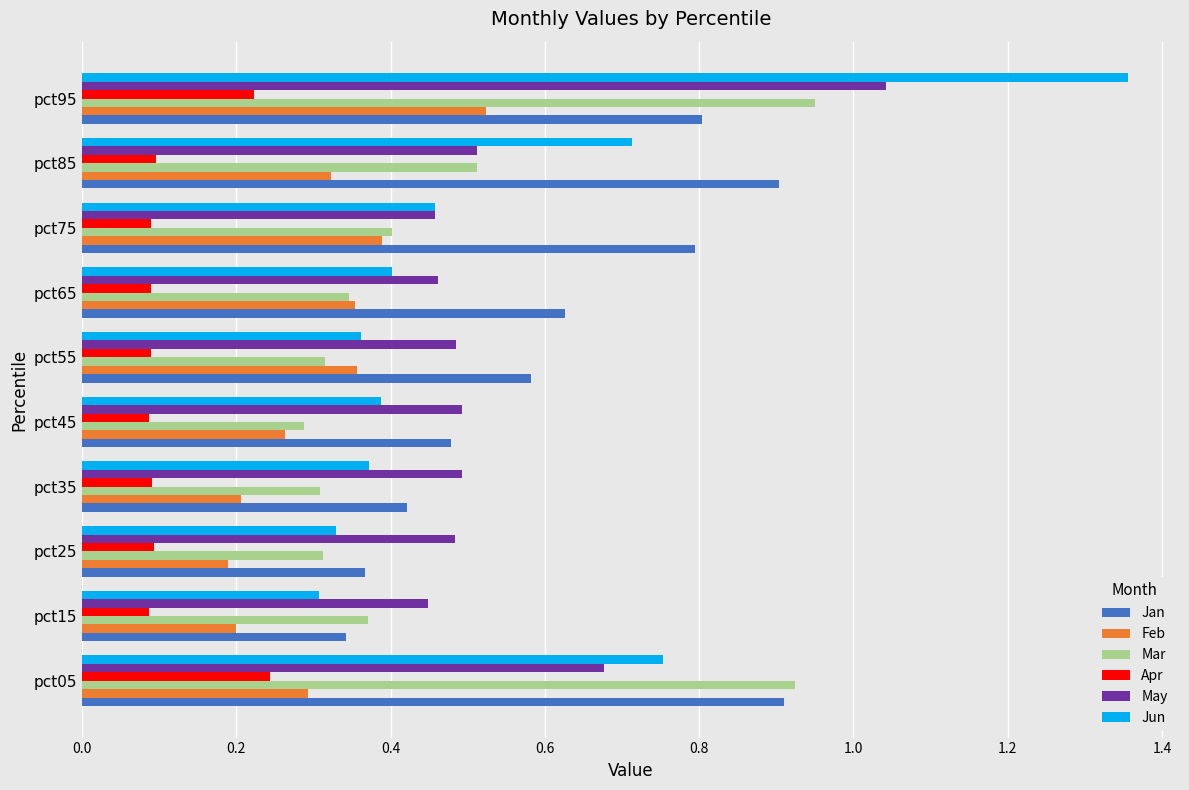

What is the sum of all Jan values?

6.2